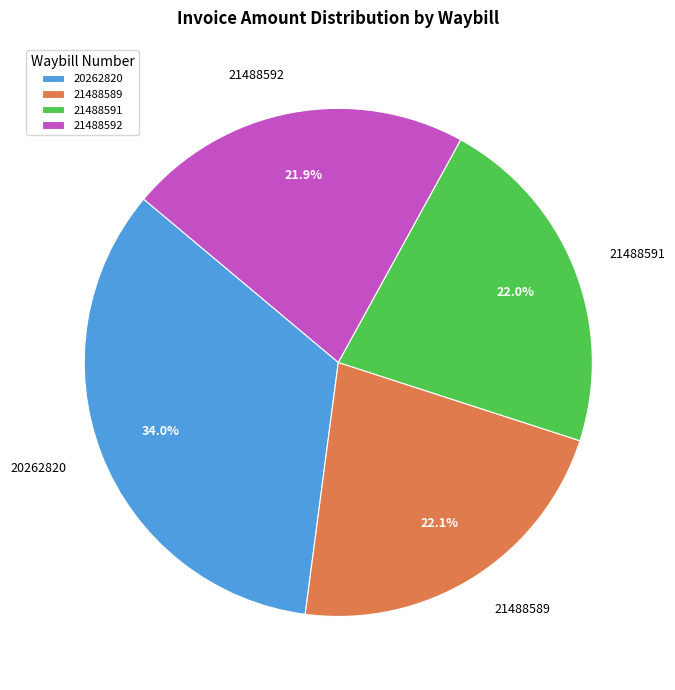

Is there a majority slice in this chart?

No